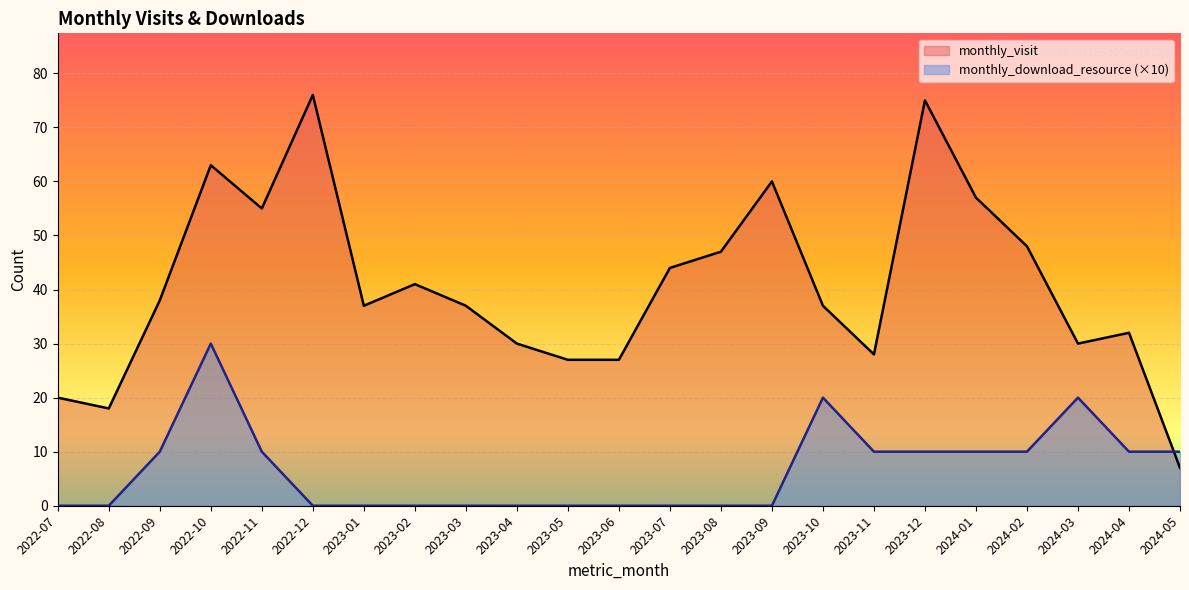

Rank the categories by monthly_visit value from highest to lowest.

2022-12, 2023-12, 2022-10, 2023-09, 2024-01, 2022-11, 2024-02, 2023-08, 2023-07, 2023-02, 2022-09, 2023-01, 2023-03, 2023-10, 2024-04, 2023-04, 2024-03, 2023-11, 2023-05, 2023-06, 2022-07, 2022-08, 2024-05